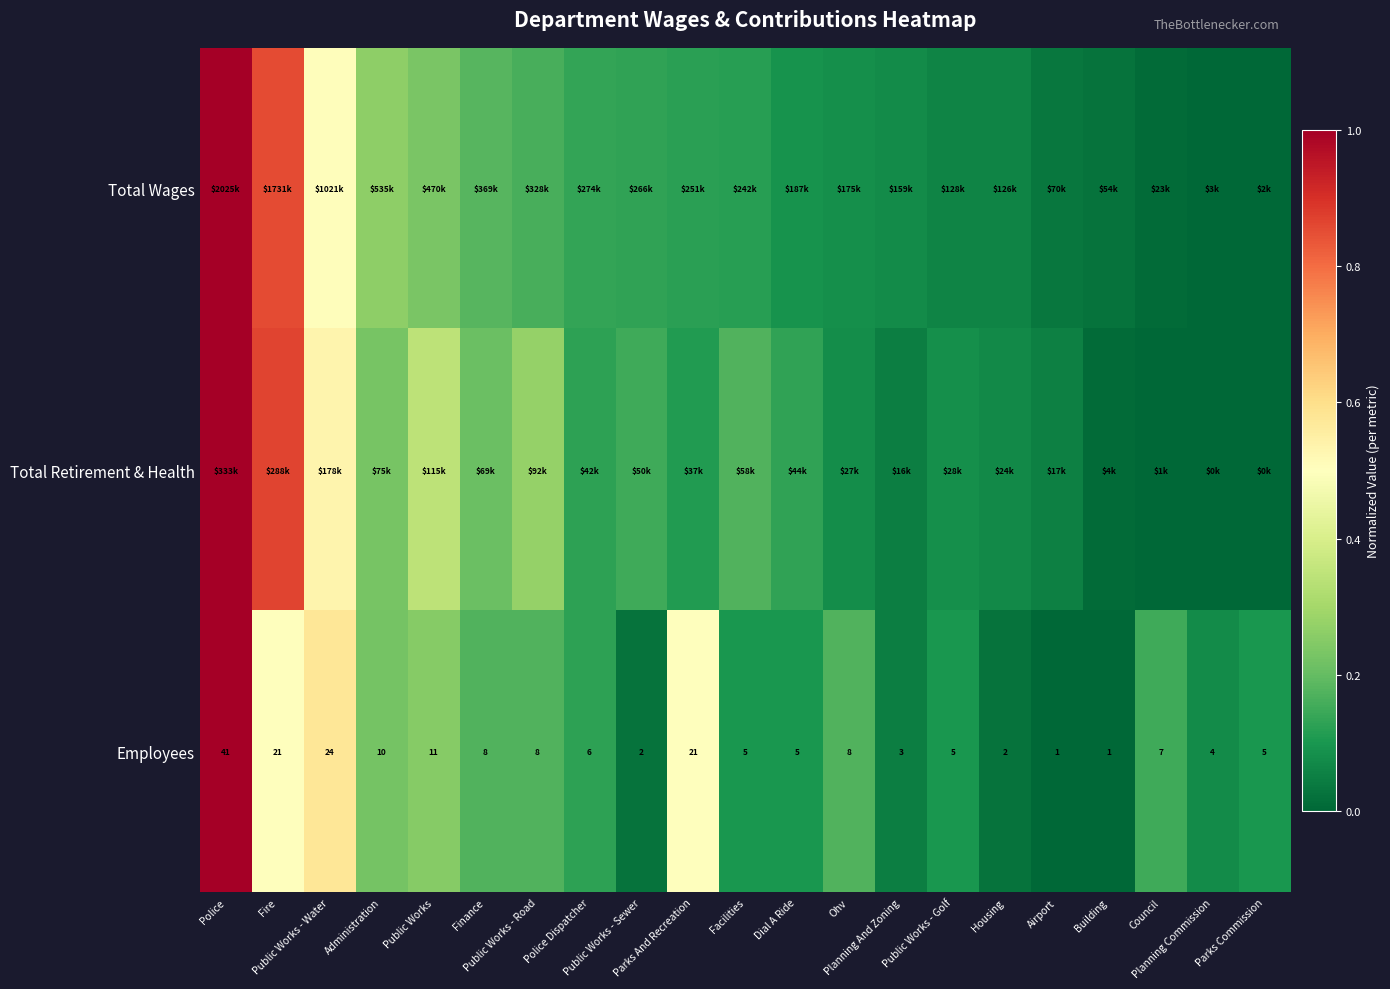

How many data points does each series have?

21